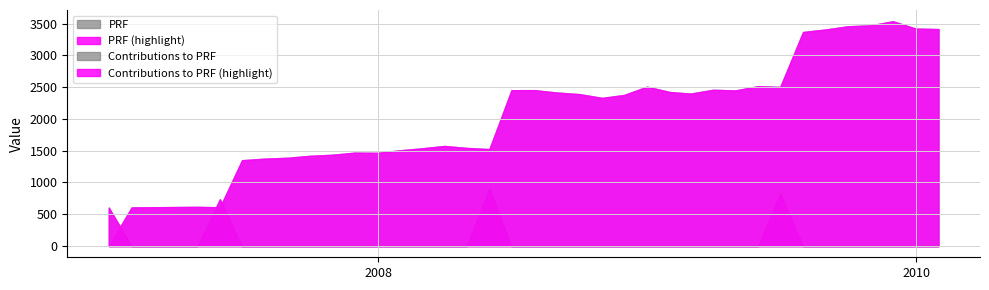

How many data points does each series have?

38